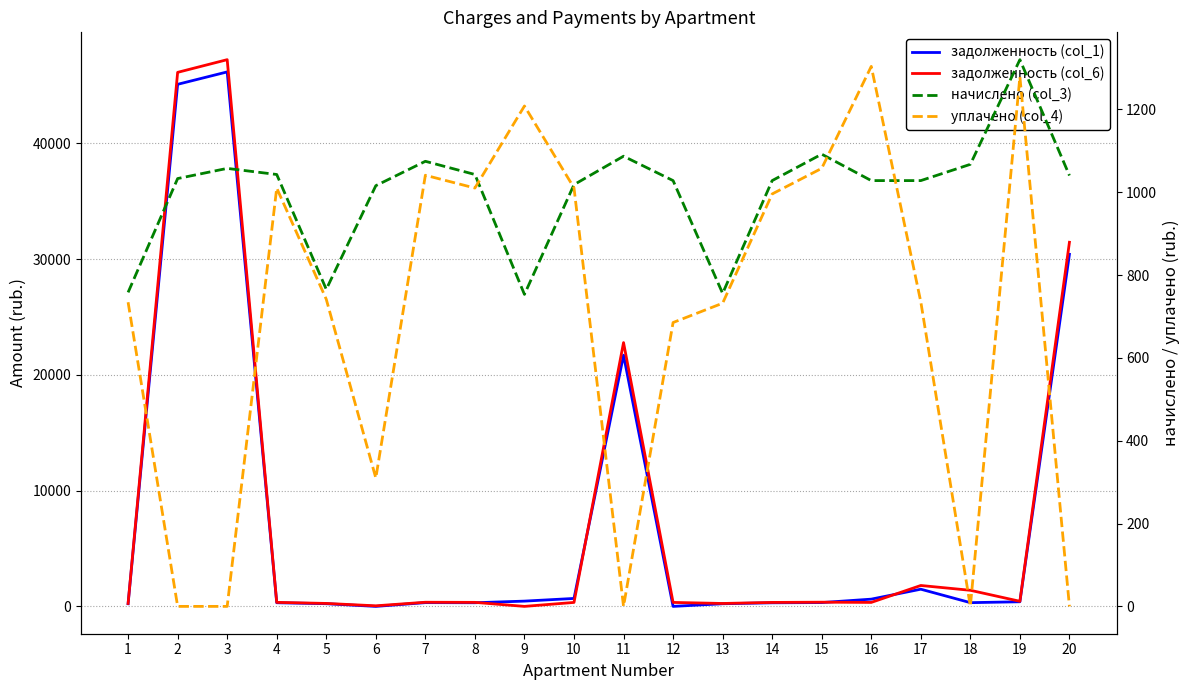

How many times do уплачено (col_4) and задолженность (col_1) cross each other?

7